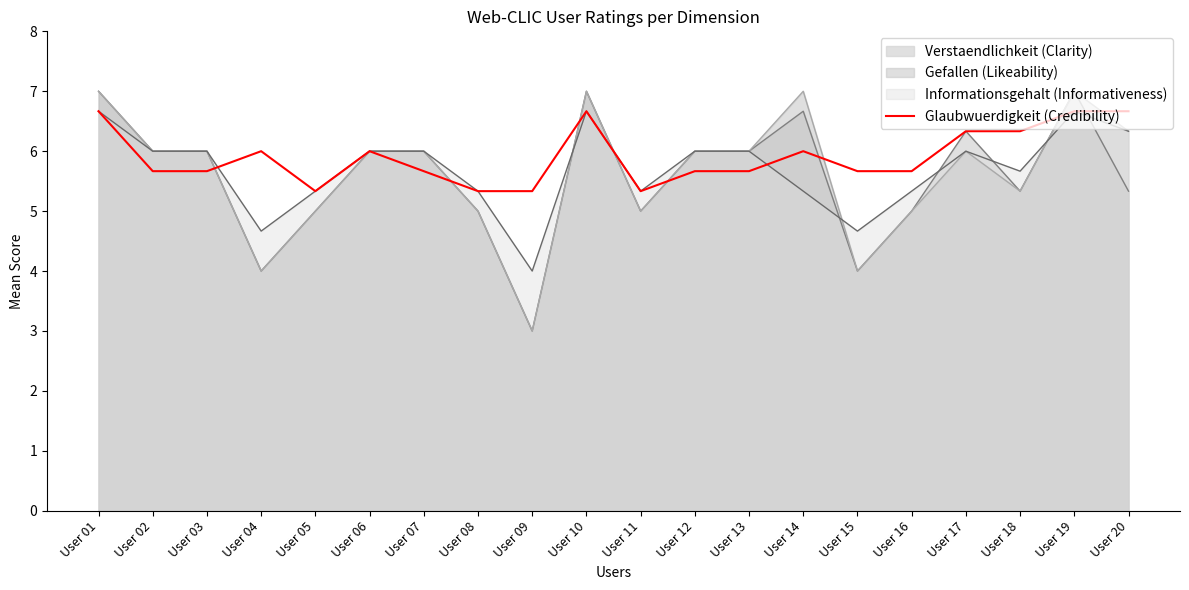

What is the smallest value displayed?

3.0